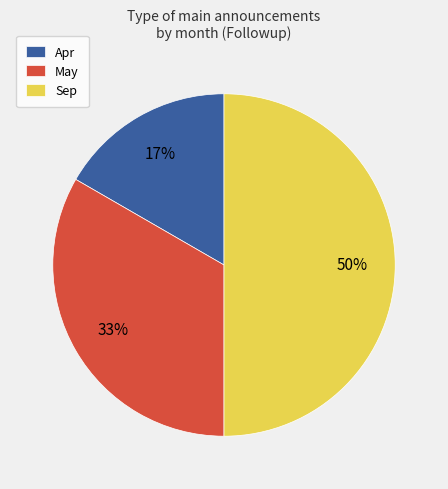

Rank the categories by value from highest to lowest.

Sep, May, Apr